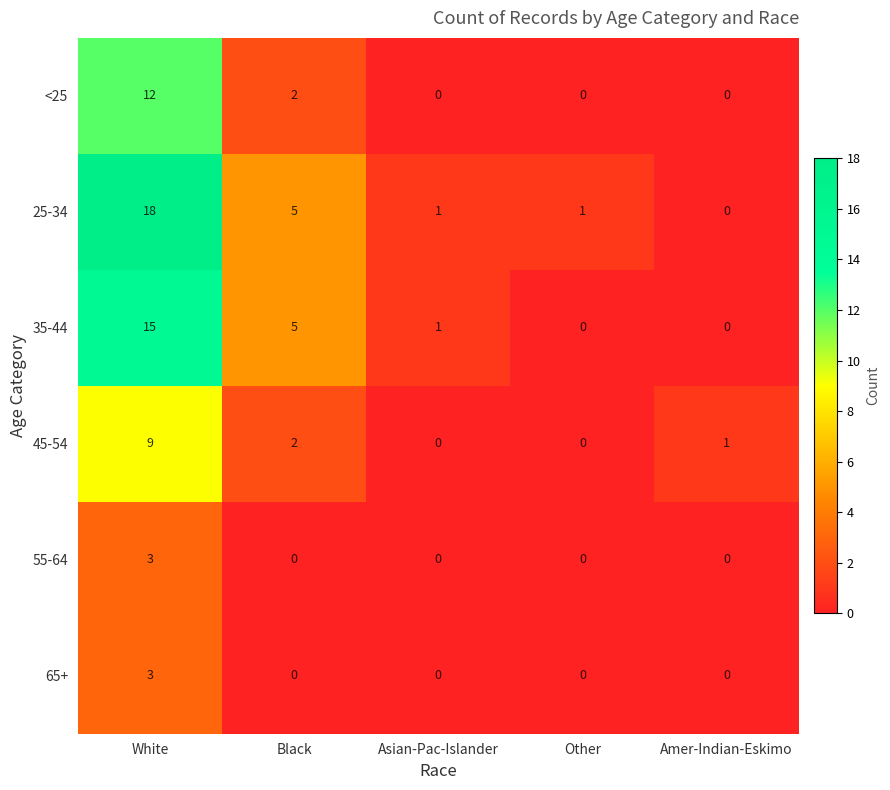

Reading left to right, what are all the values shown in this chart?

<25: White=12	Black=2	Asian-Pac-Islander=0	Other=0	Amer-Indian-Eskimo=0
25-34: White=18	Black=5	Asian-Pac-Islander=1	Other=1	Amer-Indian-Eskimo=0
35-44: White=15	Black=5	Asian-Pac-Islander=1	Other=0	Amer-Indian-Eskimo=0
45-54: White=9	Black=2	Asian-Pac-Islander=0	Other=0	Amer-Indian-Eskimo=1
55-64: White=3	Black=0	Asian-Pac-Islander=0	Other=0	Amer-Indian-Eskimo=0
65+: White=3	Black=0	Asian-Pac-Islander=0	Other=0	Amer-Indian-Eskimo=0